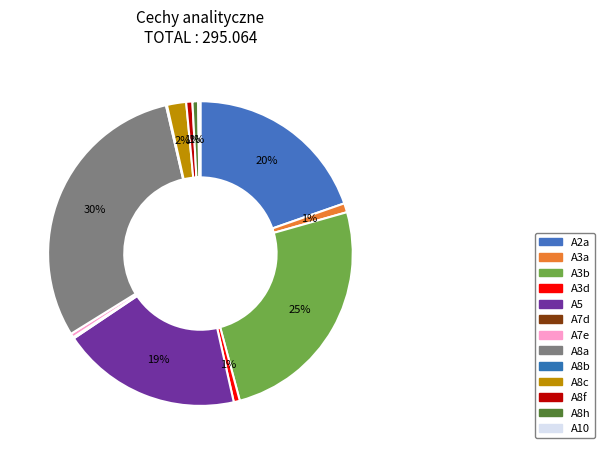

Does A2a represent more than half of the total?

No